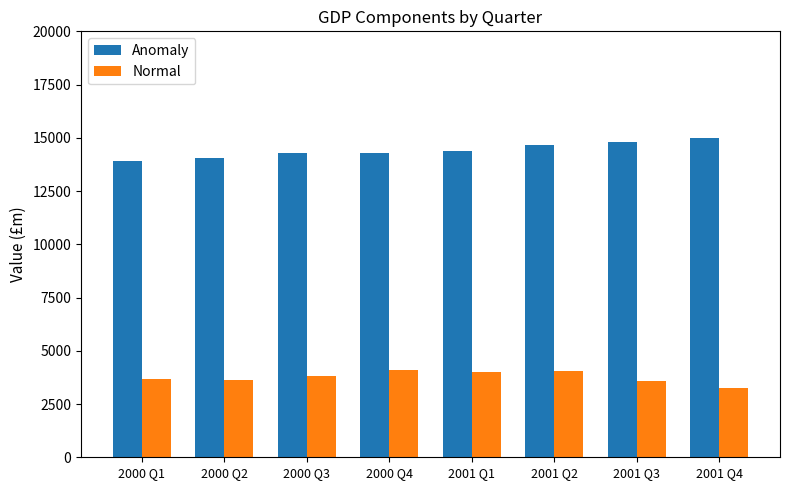

What is the label of the 4th bar from the right?

2001 Q1